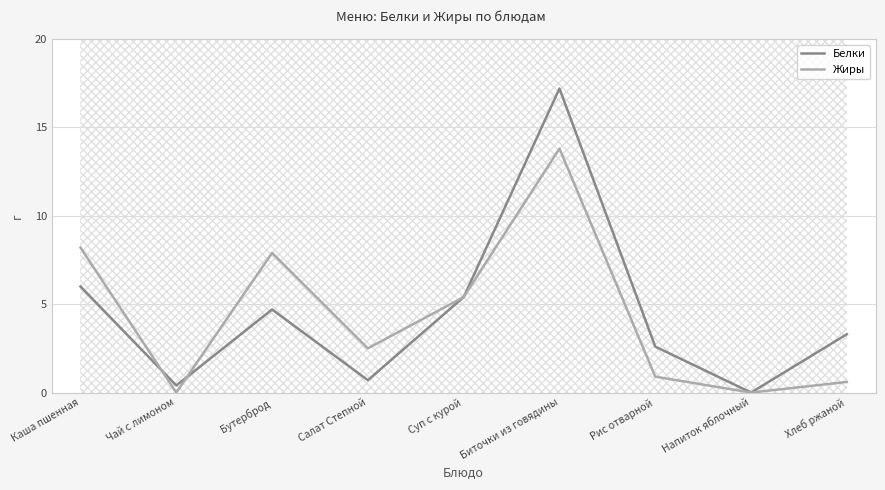

Reading left to right, list all the values displayed in this chart.

Белки: Каша пшенная=6.0	Чай с лимоном=0.4	Бутерброд=4.7	Салат Степной=0.7	Суп с курой=5.4	Биточки из говядины=17.2	Рис отварной=2.6	Напиток яблочный=0.0	Хлеб ржаной=3.3
Жиры: Каша пшенная=8.2	Чай с лимоном=0.0	Бутерброд=7.9	Салат Степной=2.5	Суп с курой=5.4	Биточки из говядины=13.8	Рис отварной=0.9	Напиток яблочный=0.0	Хлеб ржаной=0.6